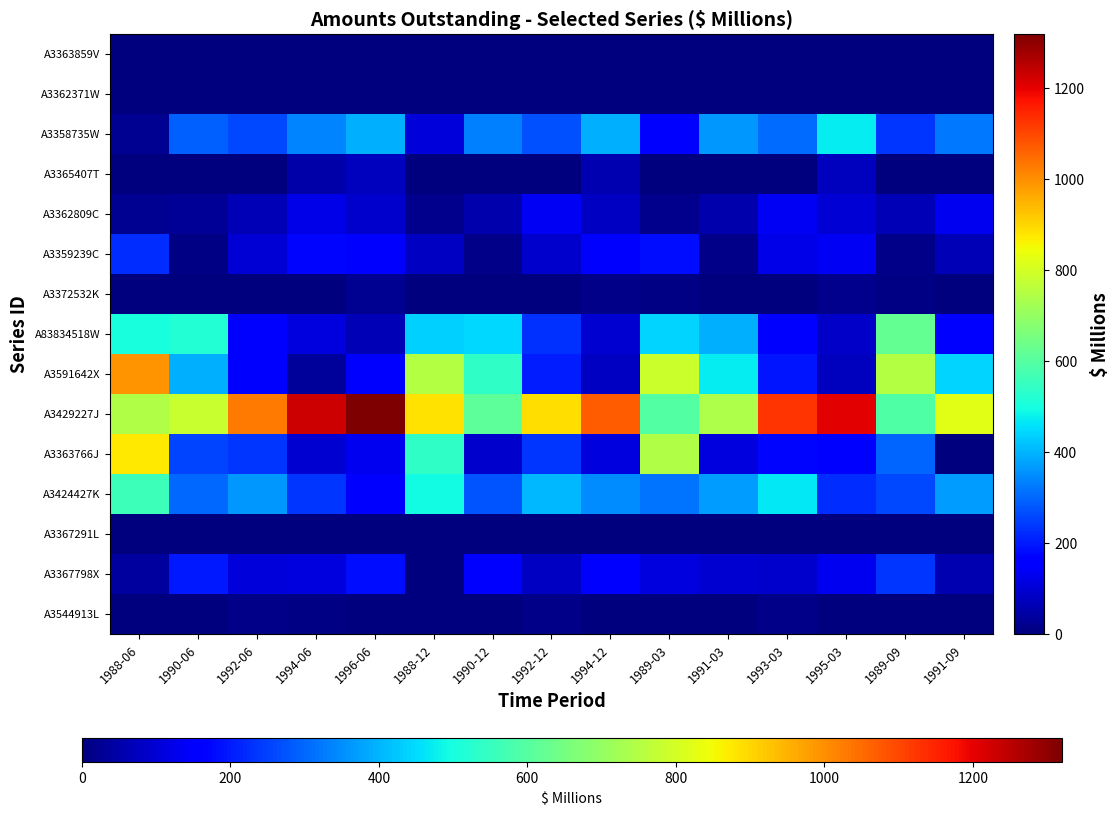

Reading left to right, transcribe all the data shown in this chart.

A3544913L: 1988-06=5	1990-06=3	1992-06=14	1994-06=9	1996-06=0	1988-12=3	1990-12=3	1992-12=14	1994-12=0	1989-03=0	1991-03=1	1993-03=12	1995-03=0	1989-09=0	1991-09=3
A3367798X: 1988-06=37	1990-06=197	1992-06=104	1994-06=112	1996-06=183	1988-12=5	1990-12=149	1992-12=79	1994-12=164	1989-03=113	1991-03=94	1993-03=92	1995-03=132	1989-09=236	1991-09=61
A3367291L: 1988-06=0	1990-06=0	1992-06=0	1994-06=0	1996-06=0	1988-12=0	1990-12=0	1992-12=0	1994-12=0	1989-03=0	1991-03=0	1993-03=0	1995-03=0	1989-09=0	1991-09=0
A3424427K: 1988-06=562	1990-06=302	1992-06=366	1994-06=233	1996-06=151	1988-12=493	1990-12=274	1992-12=405	1994-12=347	1989-03=317	1991-03=368	1993-03=468	1995-03=226	1989-09=258	1991-09=370
A3363766J: 1988-06=875	1990-06=256	1992-06=233	1994-06=96	1996-06=133	1988-12=537	1990-12=92	1992-12=235	1994-12=113	1989-03=745	1991-03=113	1993-03=173	1995-03=164	1989-09=298	1991-09=0
A3429227J: 1988-06=744	1990-06=779	1992-06=1027	1994-06=1228	1996-06=1320	1988-12=882	1990-12=610	1992-12=889	1994-12=1069	1989-03=597	1991-03=738	1993-03=1125	1995-03=1206	1989-09=590	1991-09=821
A3591642X: 1988-06=994	1990-06=394	1992-06=156	1994-06=35	1996-06=147	1988-12=750	1990-12=540	1992-12=206	1994-12=82	1989-03=785	1991-03=470	1993-03=191	1995-03=77	1989-09=748	1991-09=439
A83834518W: 1988-06=501	1990-06=517	1992-06=165	1994-06=112	1996-06=63	1988-12=437	1990-12=448	1992-12=228	1994-12=95	1989-03=439	1991-03=392	1993-03=154	1995-03=86	1989-09=619	1991-09=153
A3372532K: 1988-06=0	1990-06=0	1992-06=0	1994-06=0	1996-06=22	1988-12=5	1990-12=0	1992-12=0	1994-12=12	1989-03=6	1991-03=0	1993-03=0	1995-03=19	1989-09=8	1991-09=0
A3359239C: 1988-06=223	1990-06=10	1992-06=98	1994-06=173	1996-06=164	1988-12=81	1990-12=13	1992-12=92	1994-12=151	1989-03=181	1991-03=15	1993-03=119	1995-03=138	1989-09=12	1991-09=62
A3362809C: 1988-06=23	1990-06=28	1992-06=64	1994-06=120	1996-06=91	1988-12=16	1990-12=56	1992-12=136	1994-12=81	1989-03=16	1991-03=55	1993-03=137	1995-03=98	1989-09=62	1991-09=130
A3365407T: 1988-06=0	1990-06=0	1992-06=0	1994-06=51	1996-06=74	1988-12=0	1990-12=0	1992-12=0	1994-12=61	1989-03=0	1991-03=0	1993-03=0	1995-03=75	1989-09=0	1991-09=0
A3358735W: 1988-06=25	1990-06=291	1992-06=260	1994-06=339	1996-06=393	1988-12=104	1990-12=330	1992-12=270	1994-12=392	1989-03=149	1991-03=362	1993-03=305	1995-03=470	1989-09=237	1991-09=322
A3362371W: 1988-06=0	1990-06=0	1992-06=0	1994-06=0	1996-06=0	1988-12=0	1990-12=0	1992-12=0	1994-12=0	1989-03=0	1991-03=0	1993-03=0	1995-03=0	1989-09=0	1991-09=0
A3363859V: 1988-06=0	1990-06=0	1992-06=0	1994-06=0	1996-06=0	1988-12=0	1990-12=0	1992-12=0	1994-12=0	1989-03=0	1991-03=0	1993-03=0	1995-03=0	1989-09=0	1991-09=0